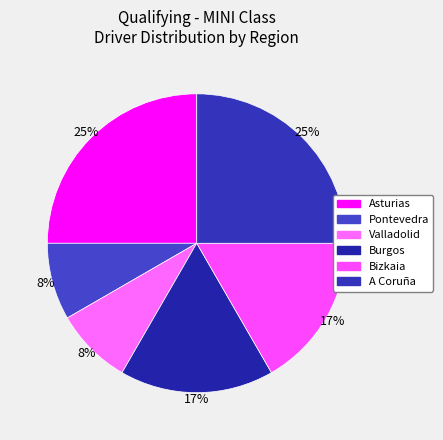

Is it true that Burgos is 17% of the pie?

True